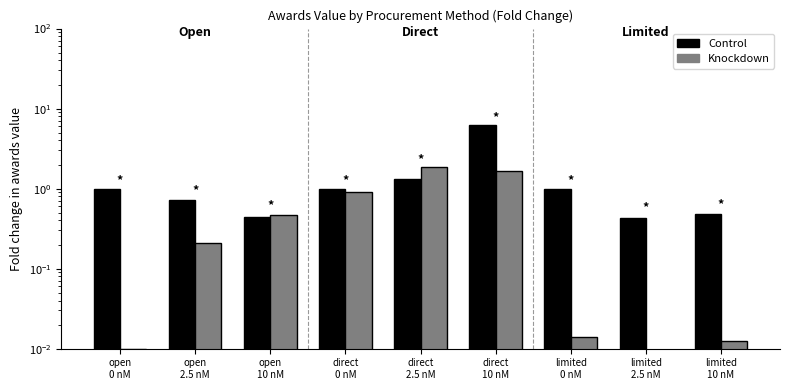

What is the average value of the Control series?

1.4